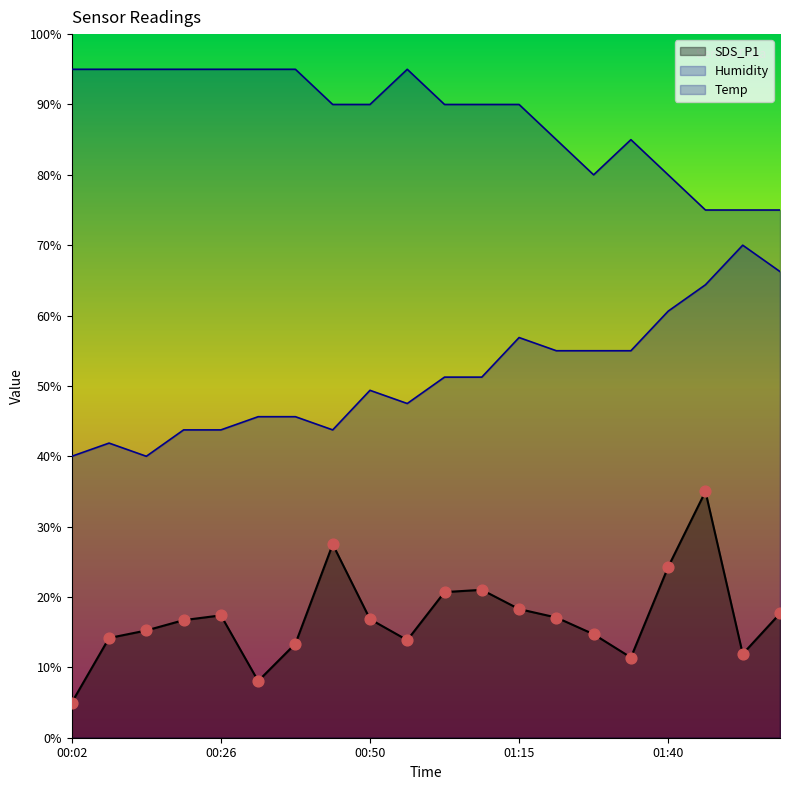

Which series reaches the maximum Y coordinate?

Temp